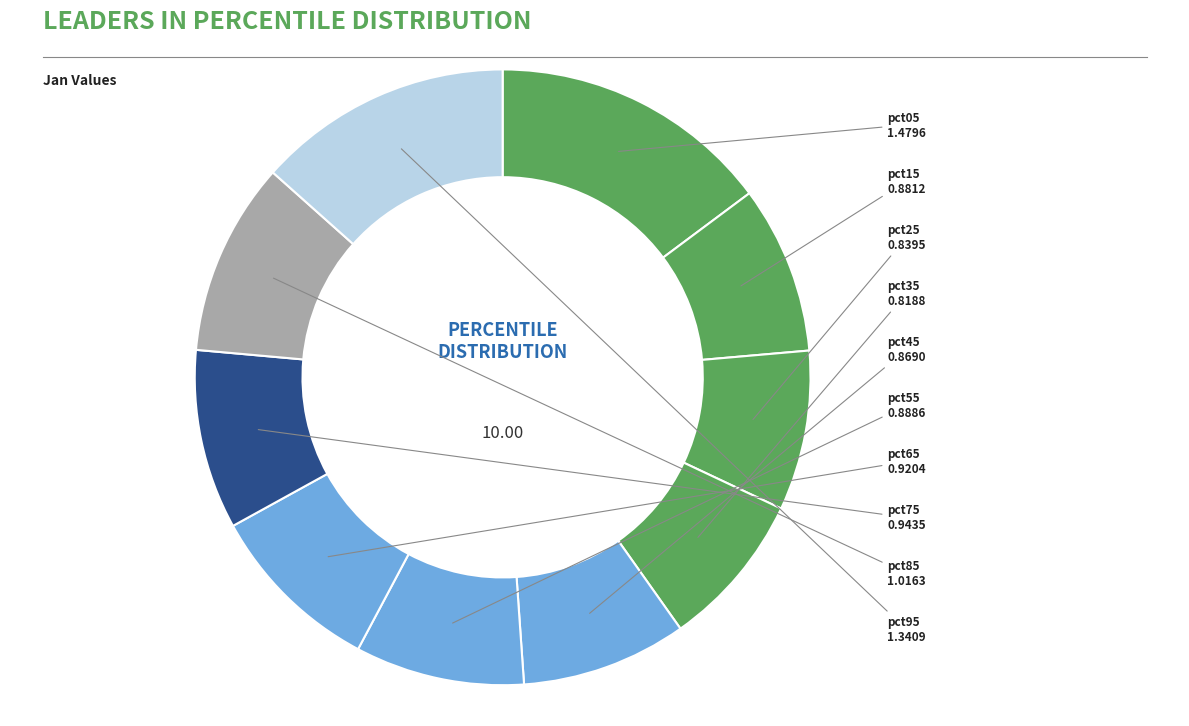

Is pct55 the majority of the pie?

No